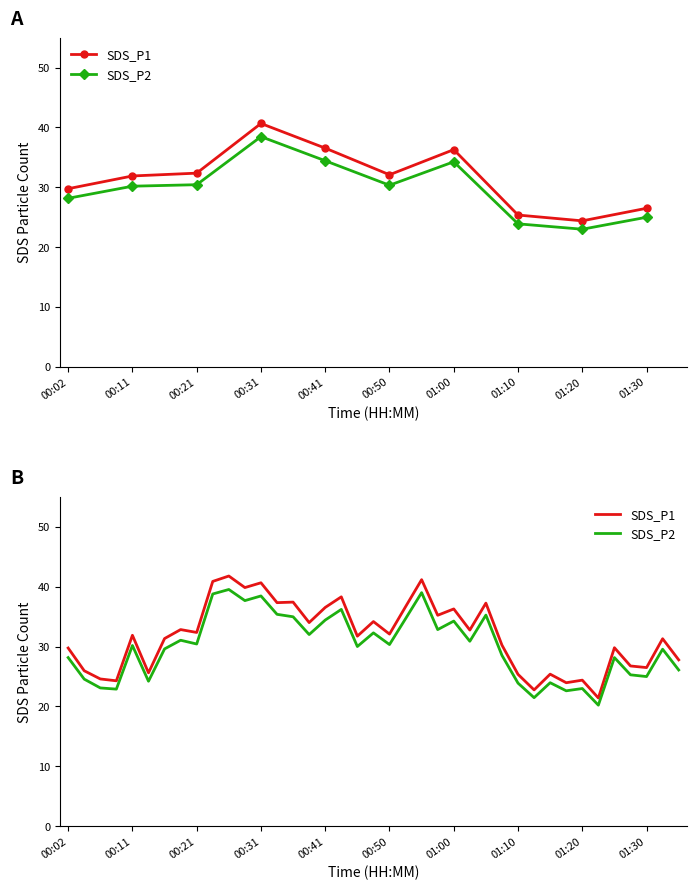

True or false: SDS_P2 and SDS_P1 intersect in this chart.

False